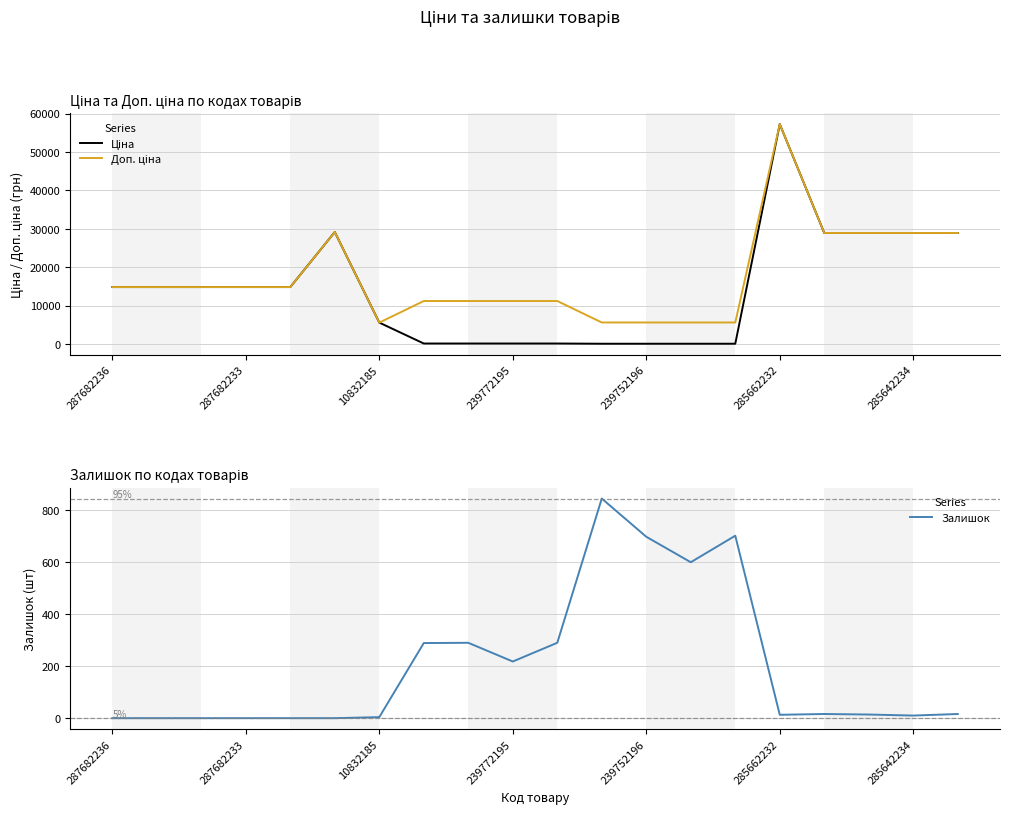

True or false: Доп. ціна has a value of 47602.9 at 285662232.

False